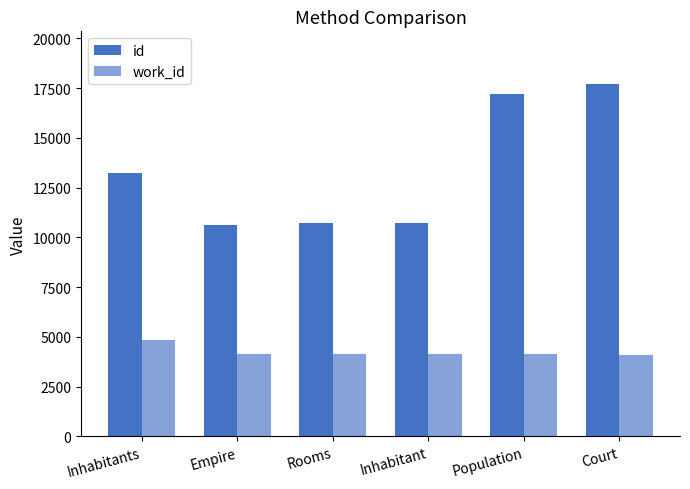

How many categories are shown in the chart?

6